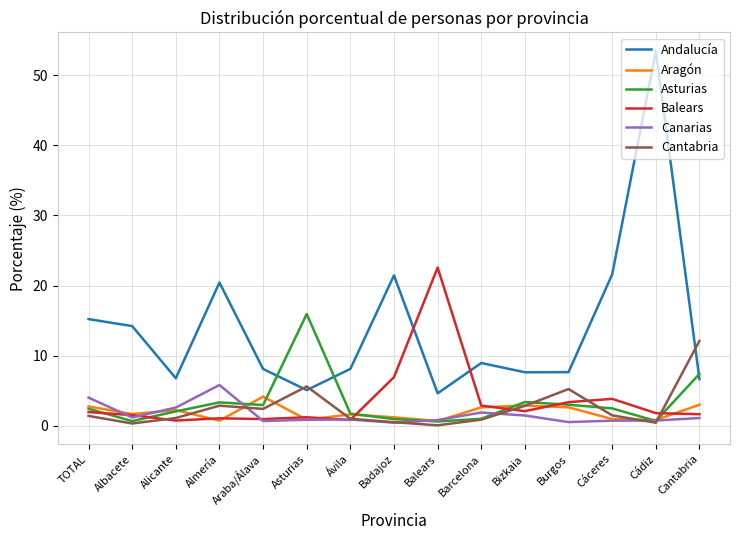

What position from the right is TOTAL?

15